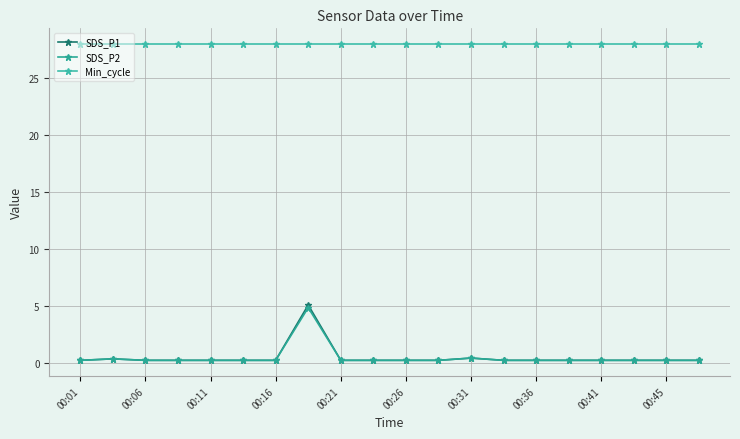

Which series has the largest range (max minus min)?

SDS_P1